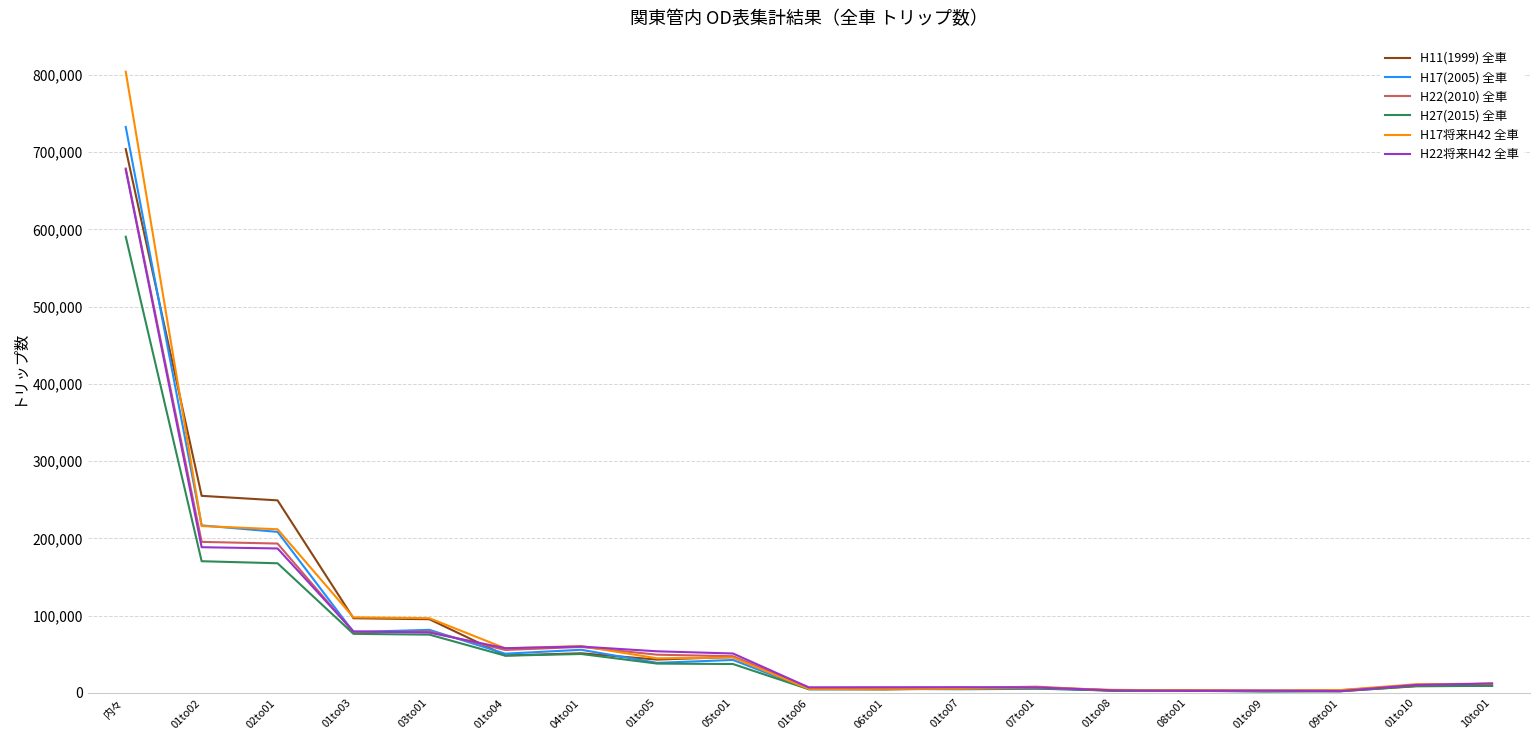

What is the lowest value of the H17(2005) 全車 series?

2067